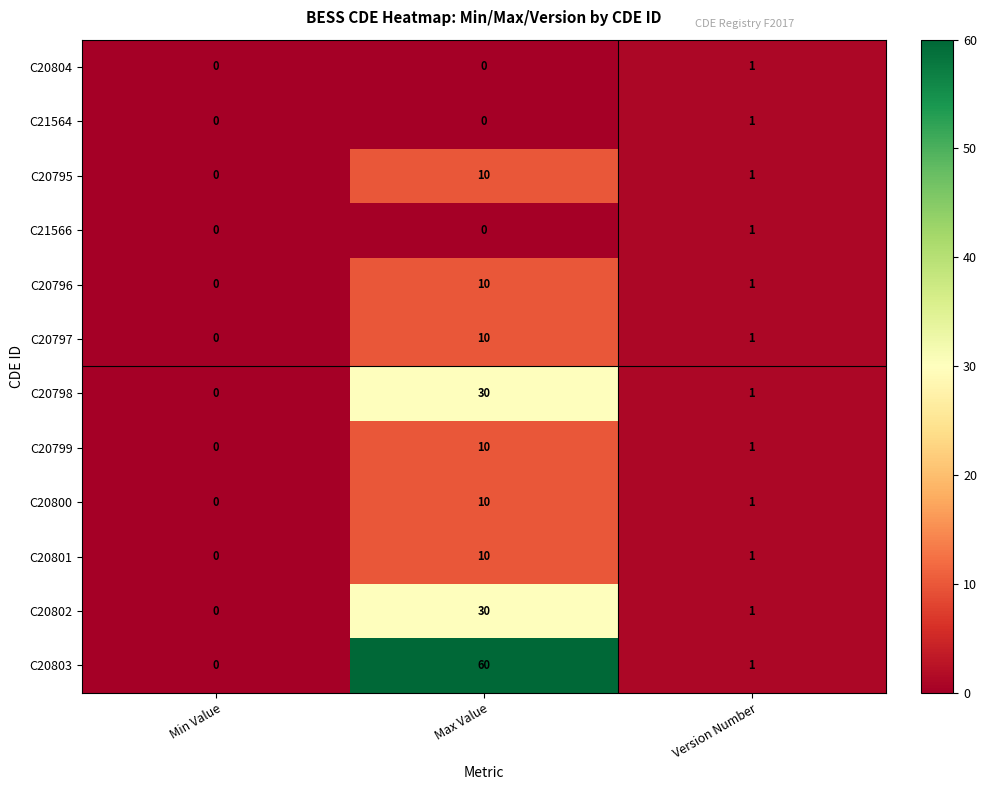

Which series has the largest total across all categories?

C20803